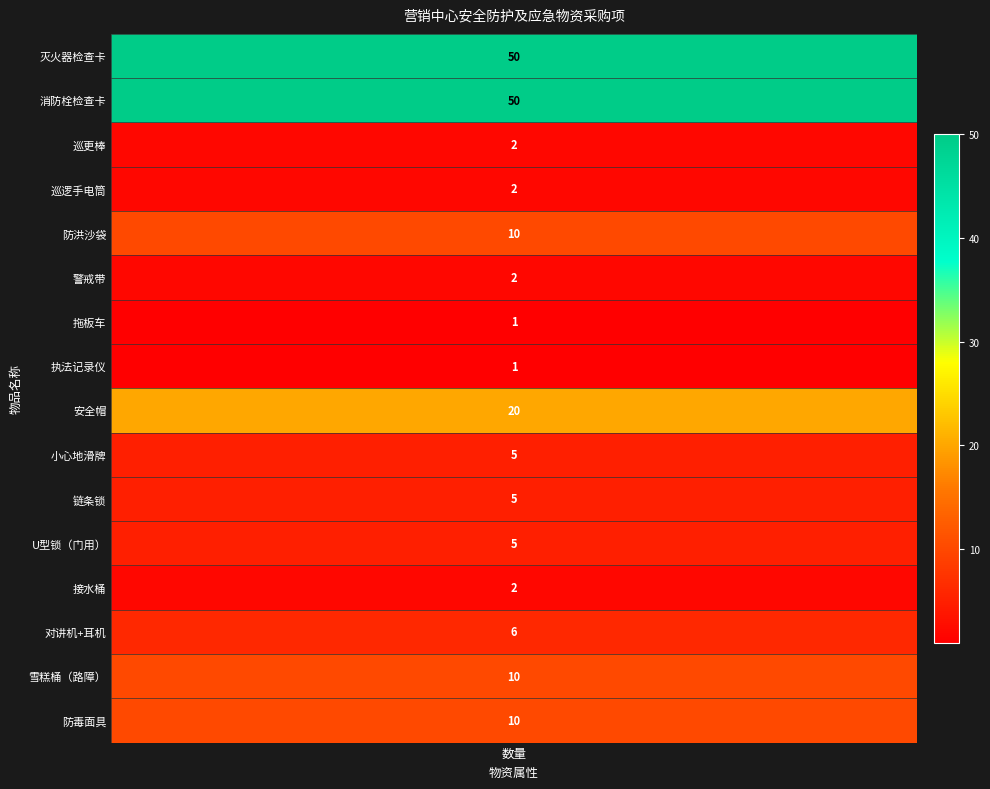

The 巡逻手电筒 series shows 0 at 2. True or false?

True